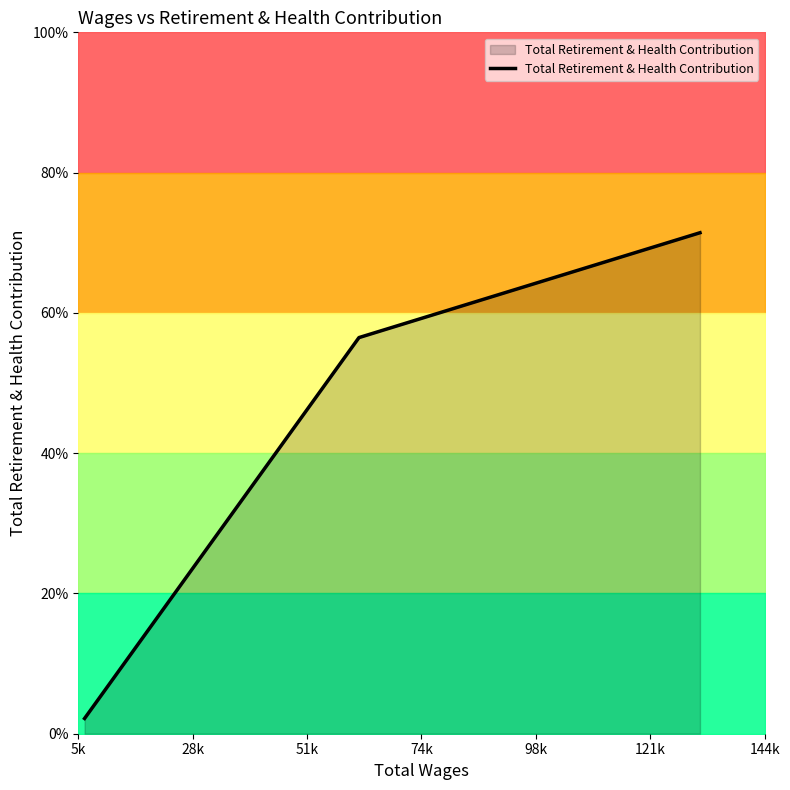

What is the sum of all values?

82715